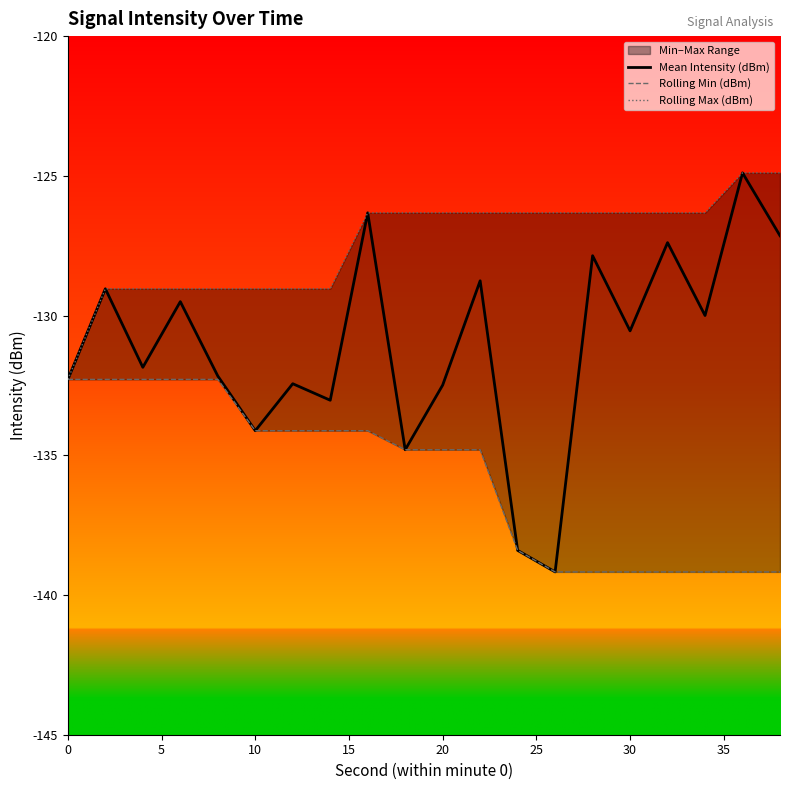

True or false: Mean Intensity (dBm) and Rolling Min (dBm) intersect in this chart.

False